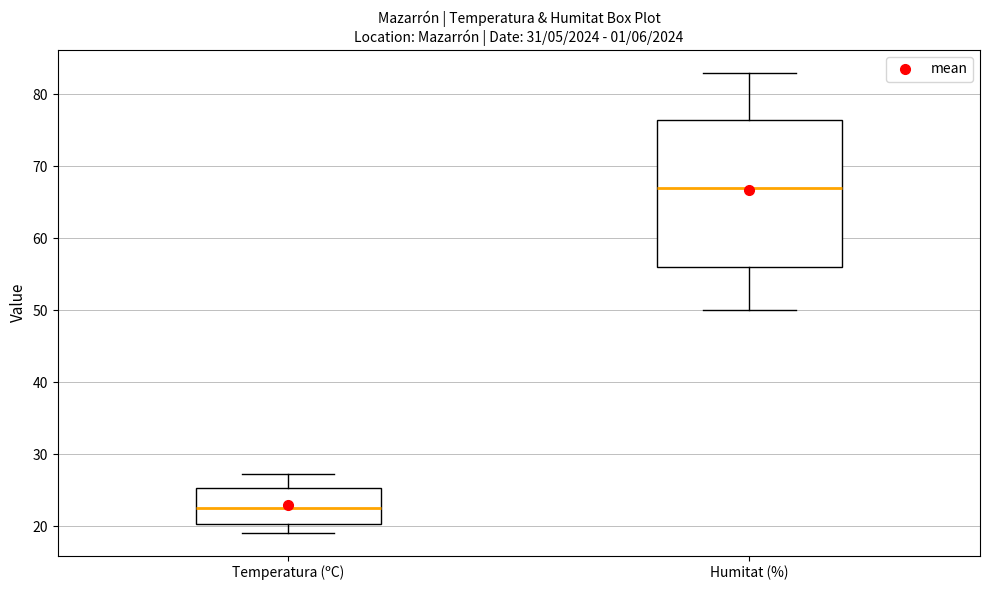

Which box's median line is the highest?

Humitat (%)